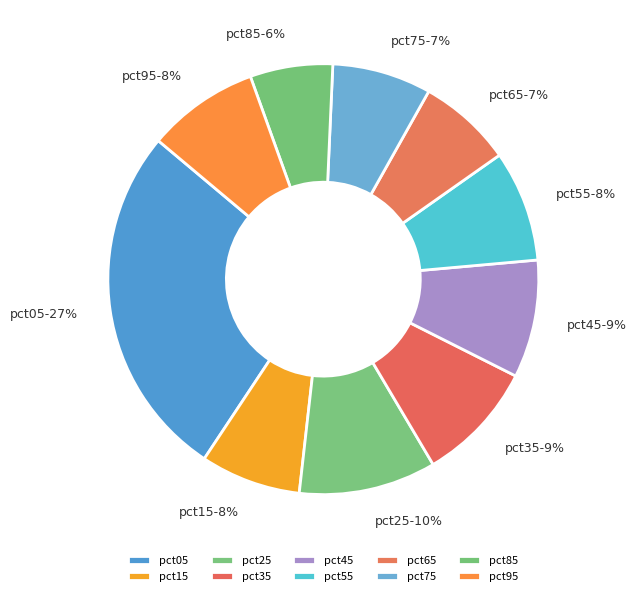

How many segments does this pie chart have?

10